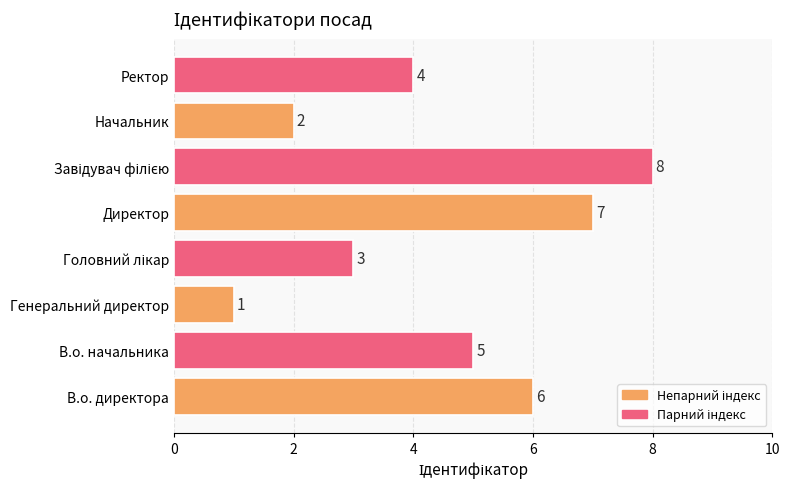

What is the difference between the second highest and second lowest values?

5